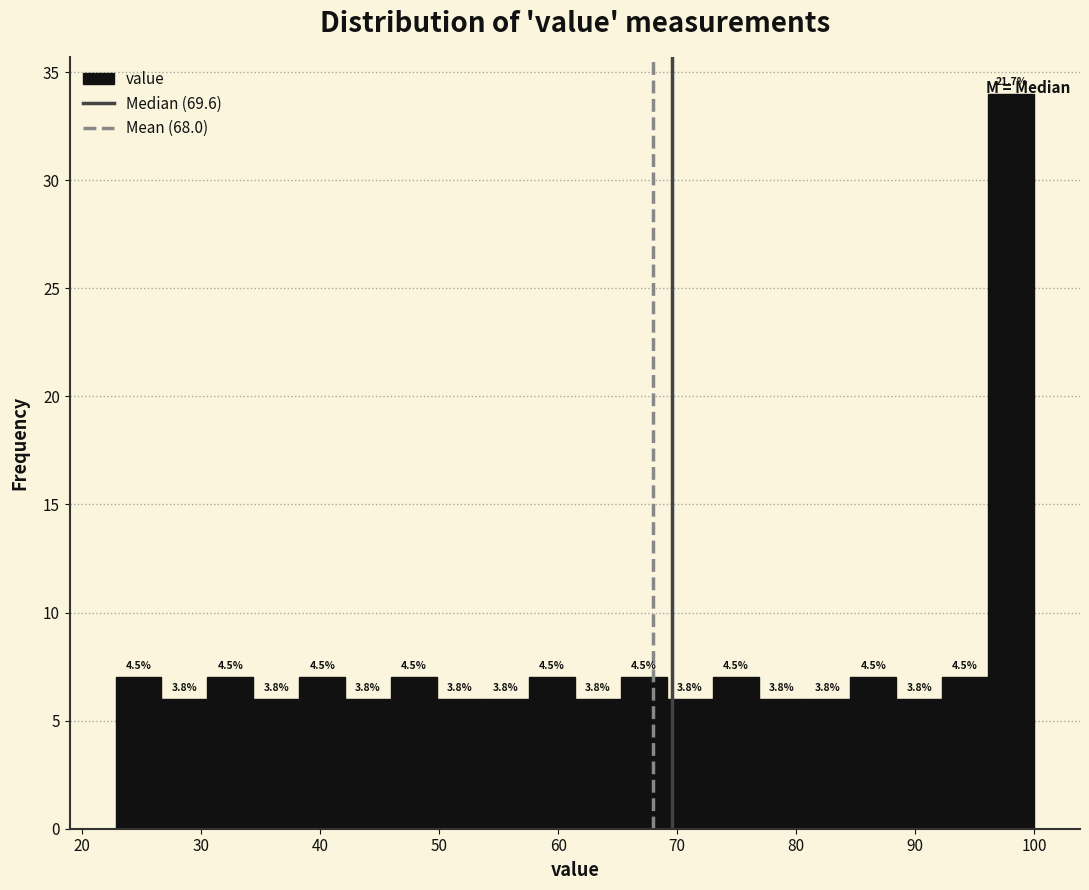

Read against the x-axis, roughly where is the centre of the tallest bar?

98